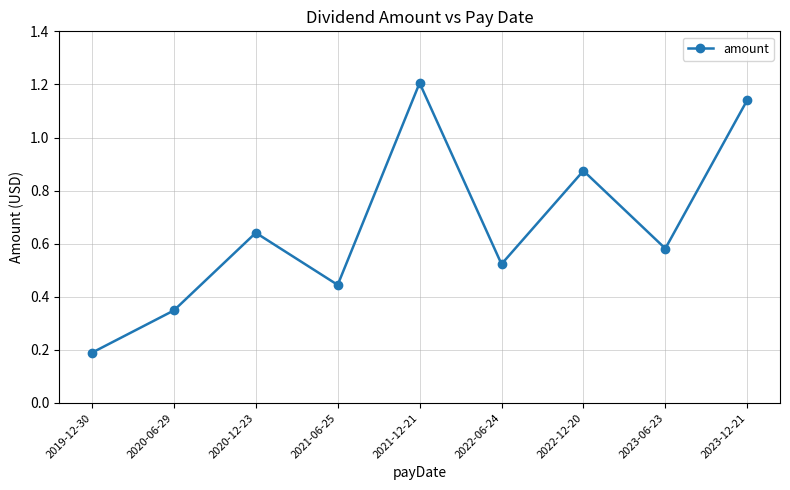

The value at 2023-06-23 is 0.2. True or false?

False